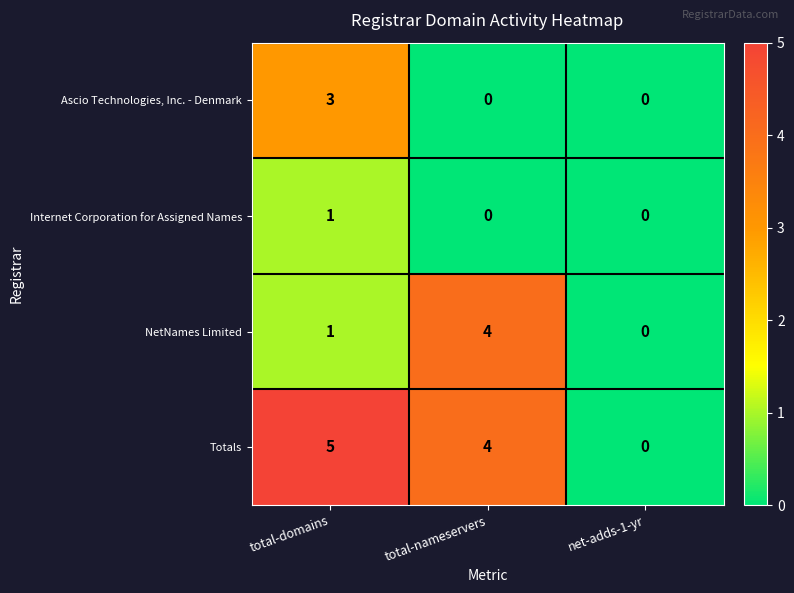

What is the difference between the NetNames Limited values at total-domains and total-nameservers?

3